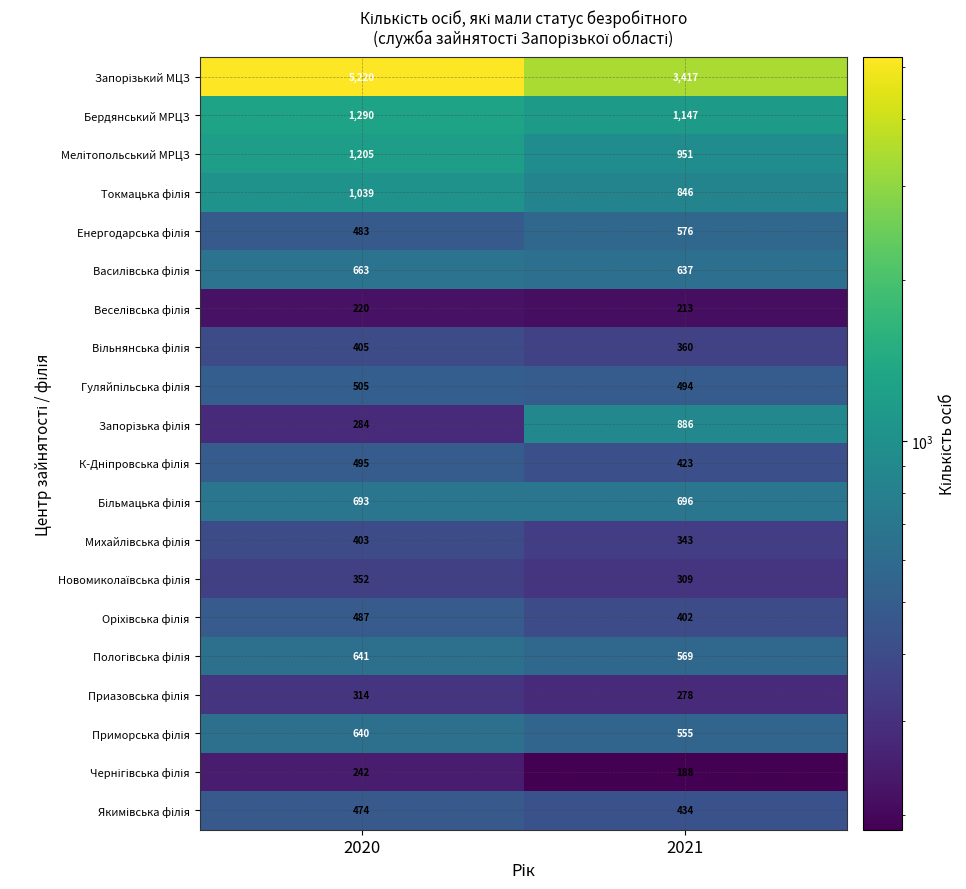

What is the difference between the maximum and minimum values in the Бердянський МРЦЗ series?

143